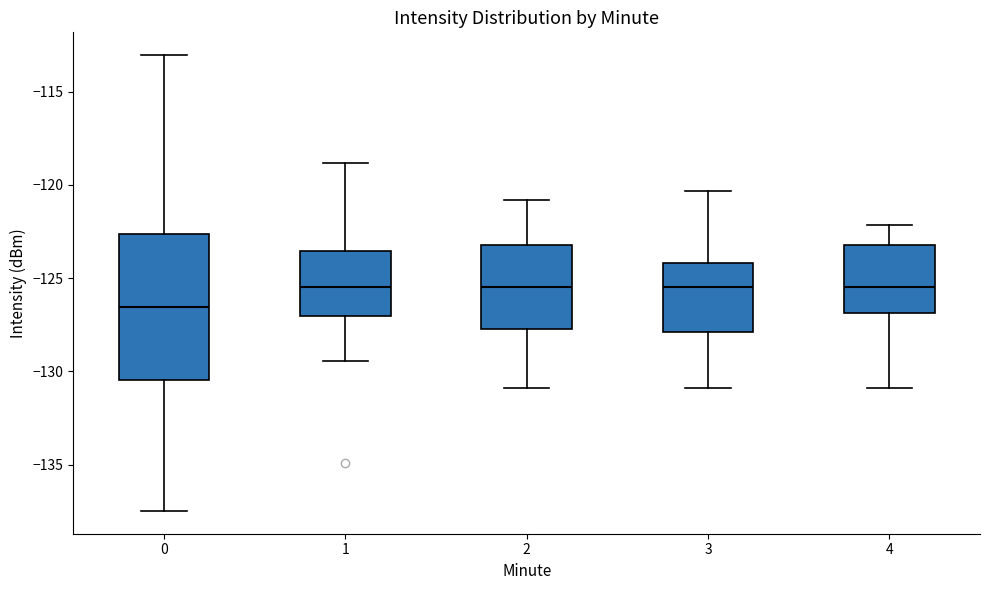

Which box's median line is the lowest?

0